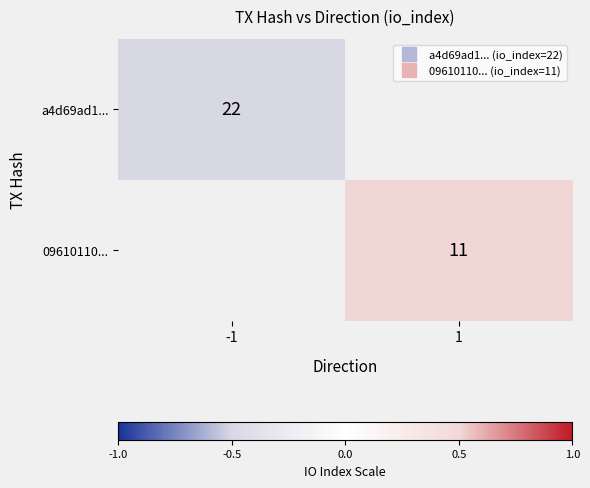

List the series in order of their peak value, highest first.

a4d69ad1..., 09610110...